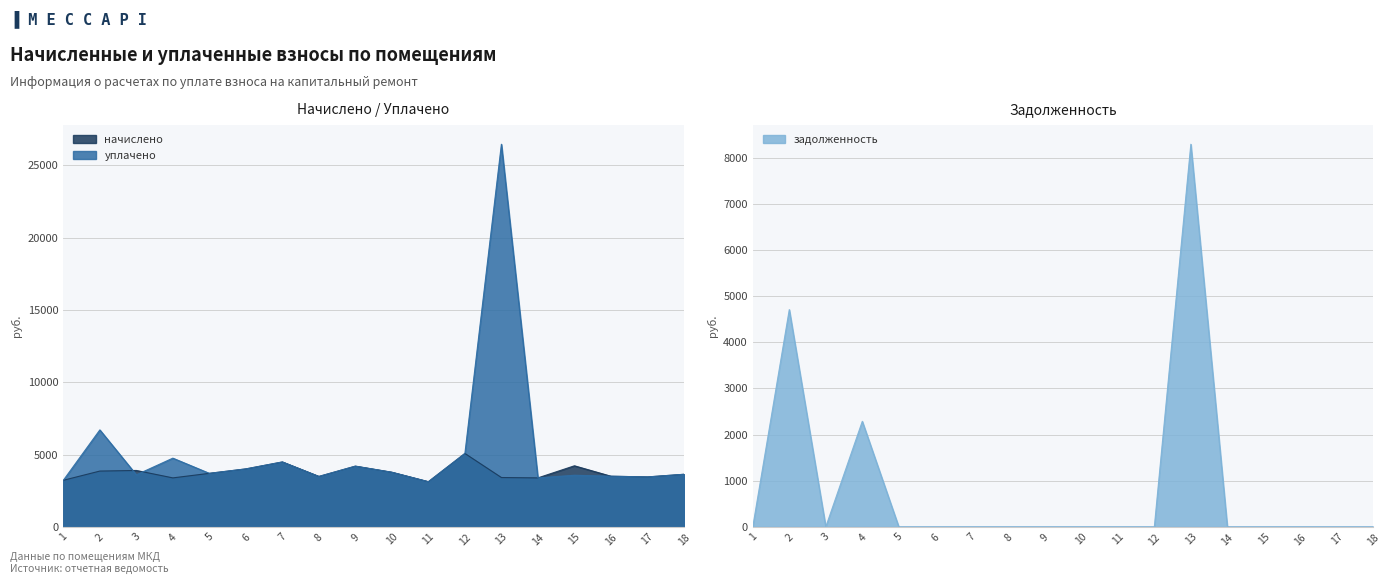

What value does the уплачено series have at 16?

3502.4